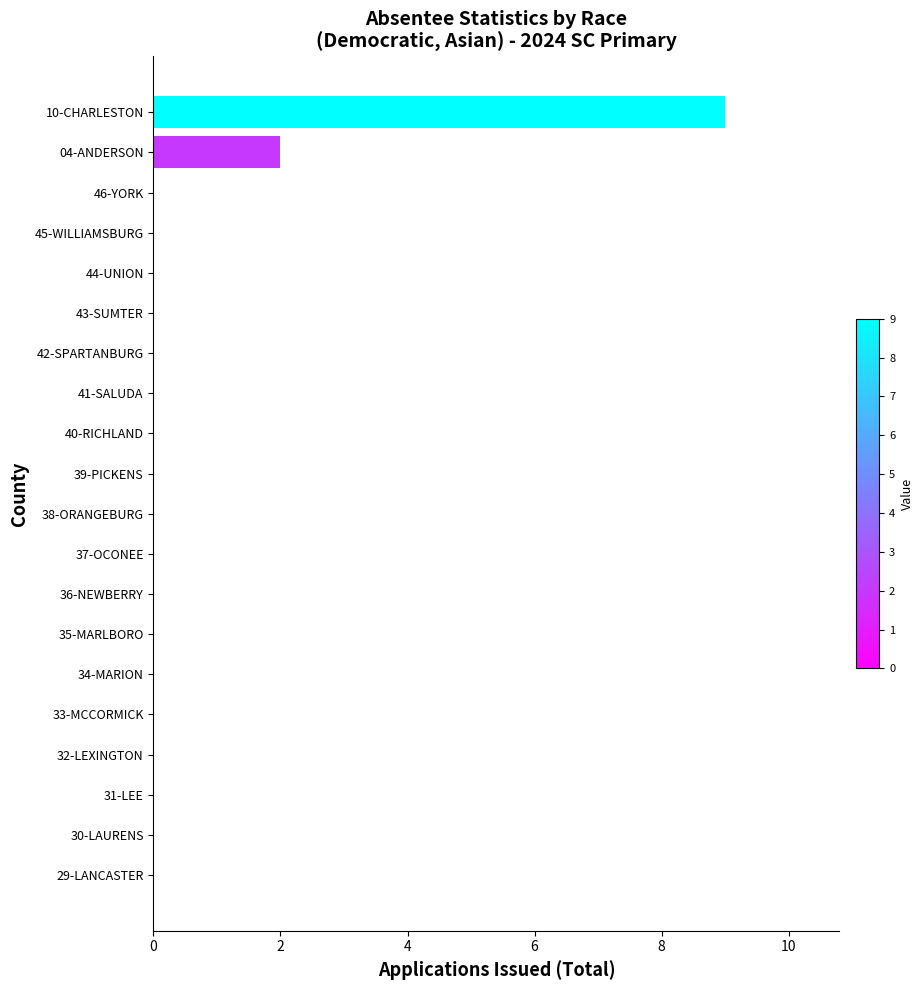

Count the number of categories in the chart.

20